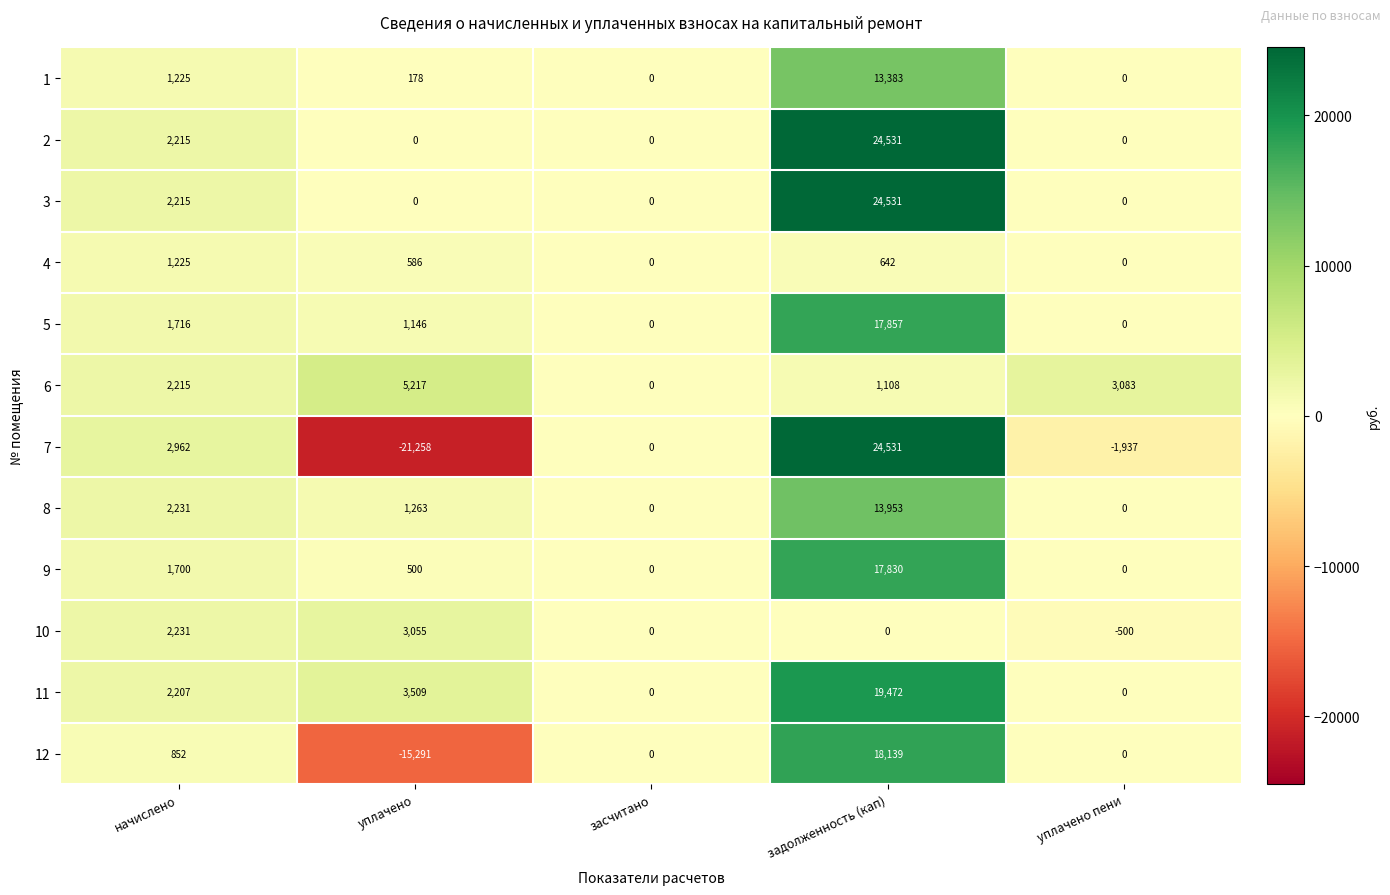

At how many categories does at least one series exceed 19234?

1